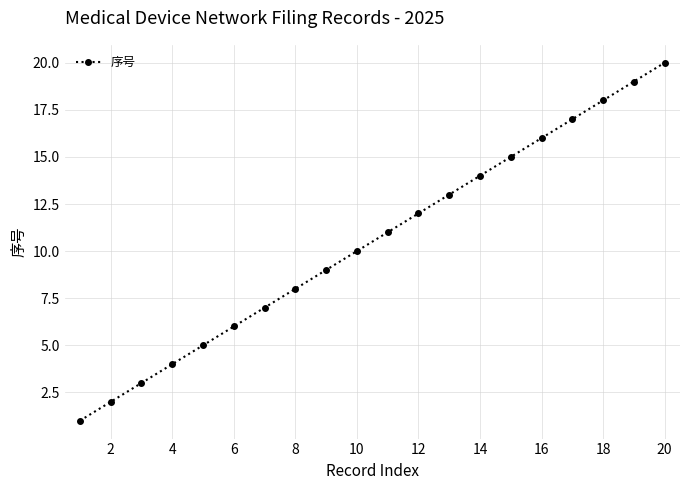

What is the greatest value displayed?

20